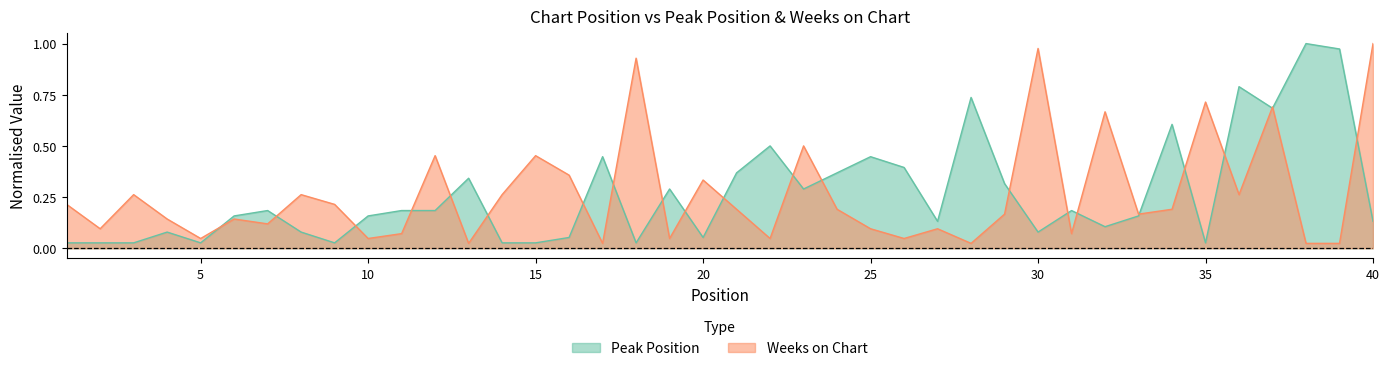

Reading left to right, what are all the values shown in this chart?

Peak Position: 1=0.0	2=0.0	3=0.0	4=0.1	5=0.0	6=0.2	7=0.2	8=0.1	9=0.0	10=0.2	11=0.2	12=0.2	13=0.3	14=0.0	15=0.0	16=0.1	17=0.4	18=0.0	19=0.3	20=0.1	21=0.4	22=0.5	23=0.3	24=0.4	25=0.4	26=0.4	27=0.1	28=0.7	29=0.3	30=0.1	31=0.2	32=0.1	33=0.2	34=0.6	35=0.0	36=0.8	37=0.7	38=1.0	39=1.0	40=0.1
Weeks on Chart: 1=0.2	2=0.1	3=0.3	4=0.1	5=0.0	6=0.1	7=0.1	8=0.3	9=0.2	10=0.0	11=0.1	12=0.5	13=0.0	14=0.3	15=0.5	16=0.4	17=0.0	18=0.9	19=0.0	20=0.3	21=0.2	22=0.0	23=0.5	24=0.2	25=0.1	26=0.0	27=0.1	28=0.0	29=0.2	30=1.0	31=0.1	32=0.7	33=0.2	34=0.2	35=0.7	36=0.3	37=0.7	38=0.0	39=0.0	40=1.0